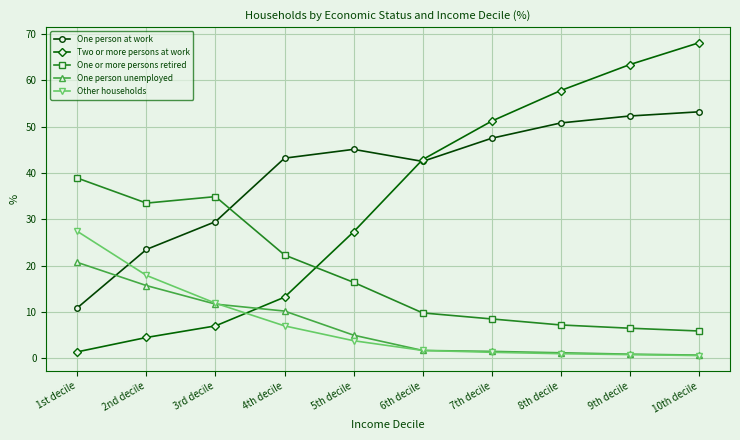

Where is One or more persons retired nearest to the value 22?

4th decile